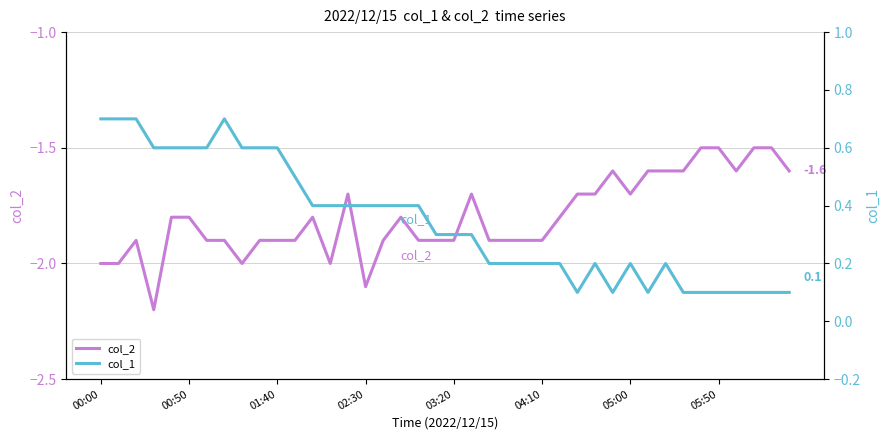

What is the value of the col_2 point at the 8th from the left?

-1.9